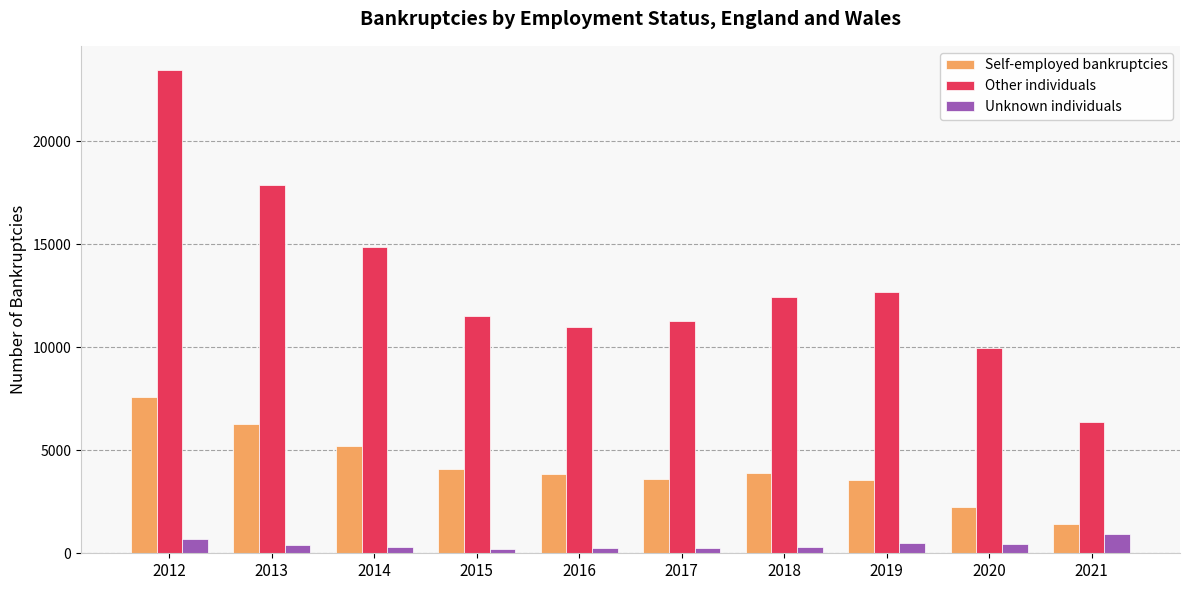

What is the minimum value shown in the chart?

213